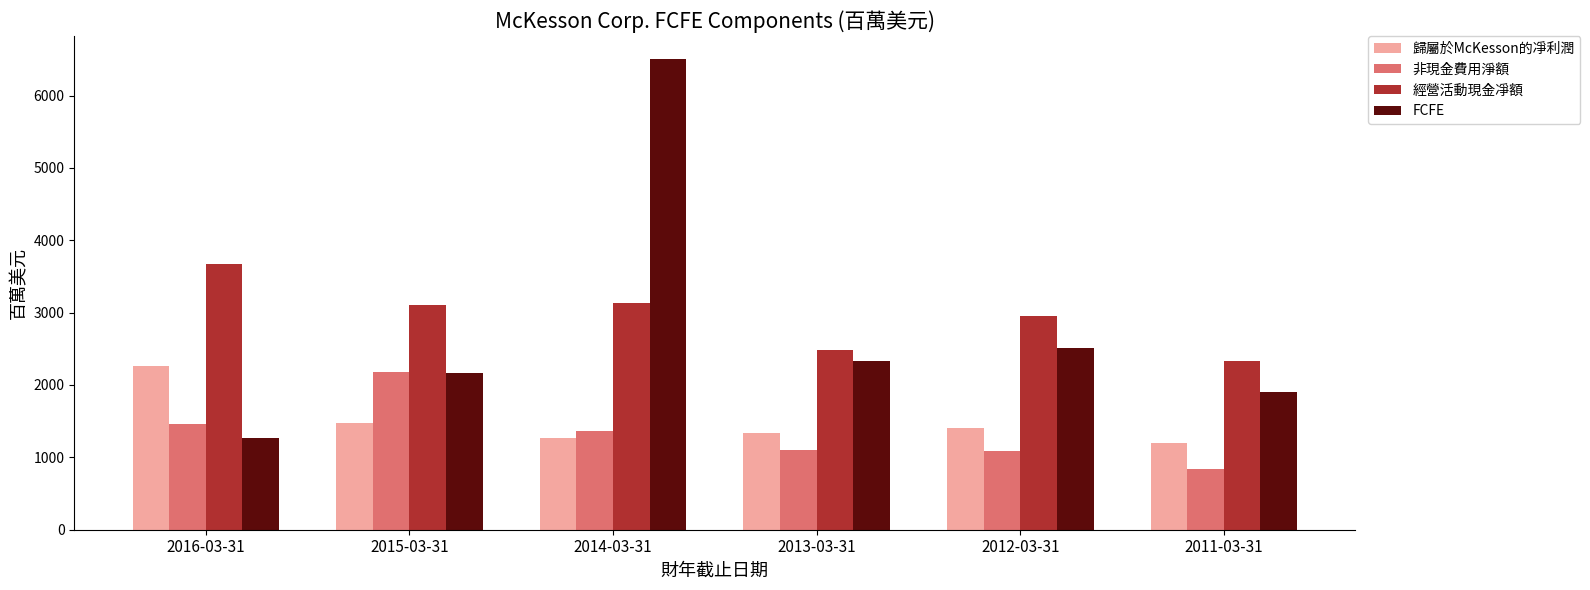

The value of FCFE at 2014-03-31 is 6498. True or false?

True